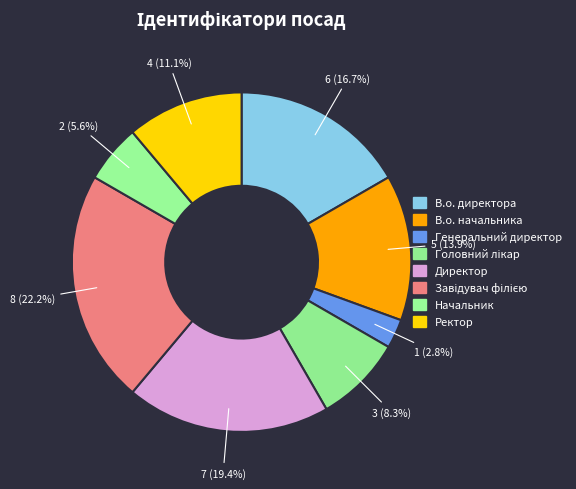

To the nearest percent, what is the difference between the Ректор and Генеральний директор slice percentages?

8%